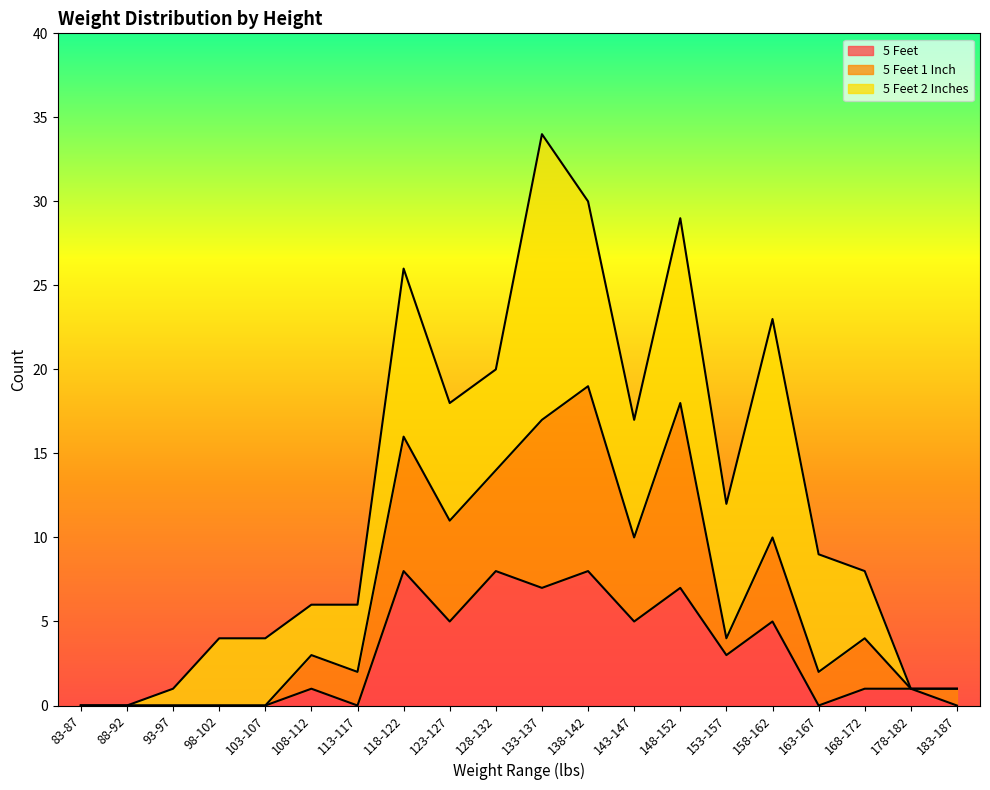

How many data points in 5 Feet are above 1?

9